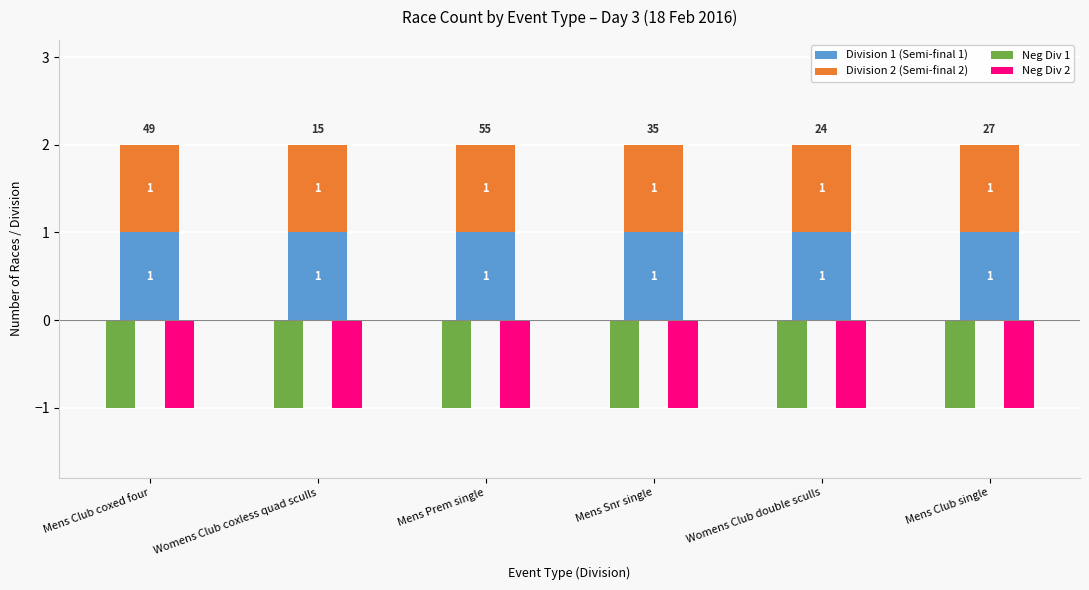

Are the bars grouped side by side (vs. stacked)?

Yes